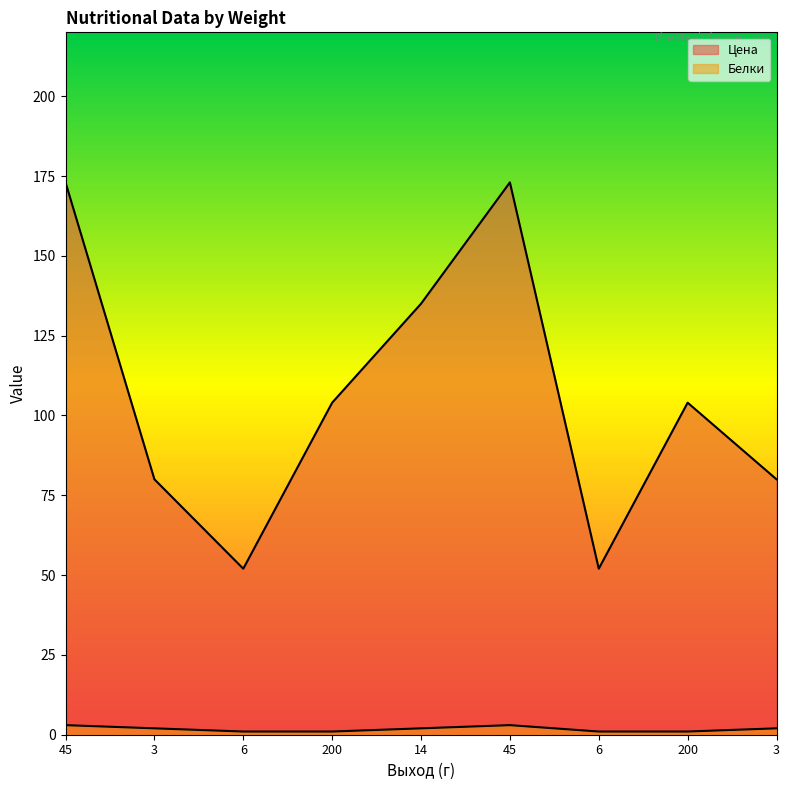

At which category is the sum across all series the highest?

45